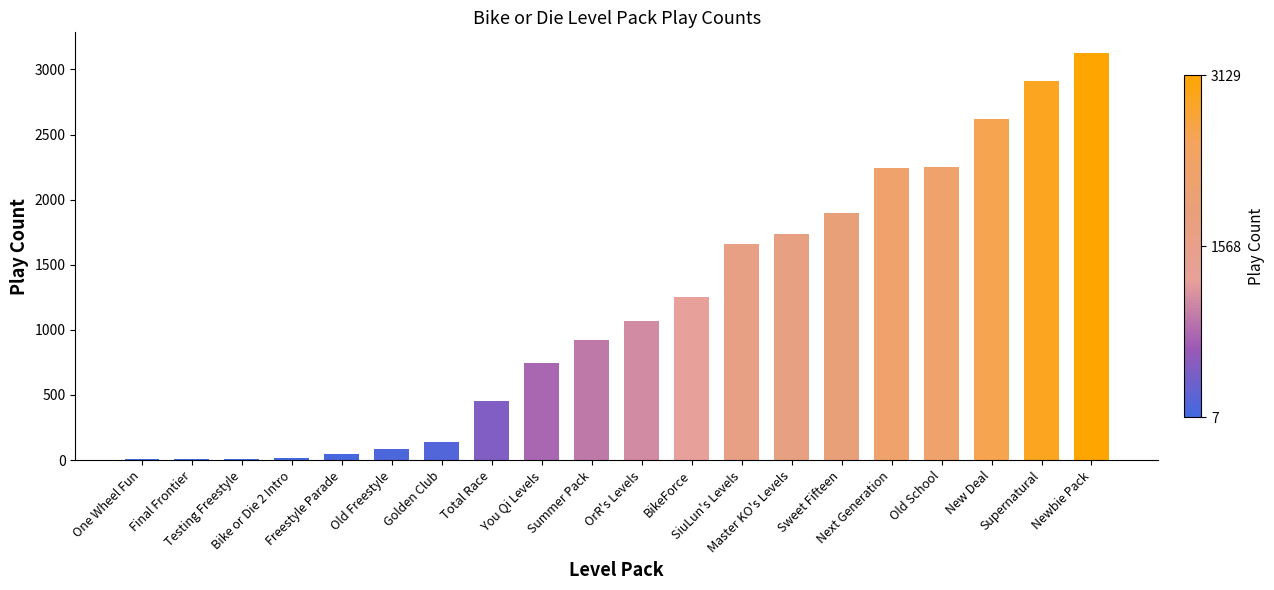

At which label is the value closest to 1568?

SiuLun's Levels